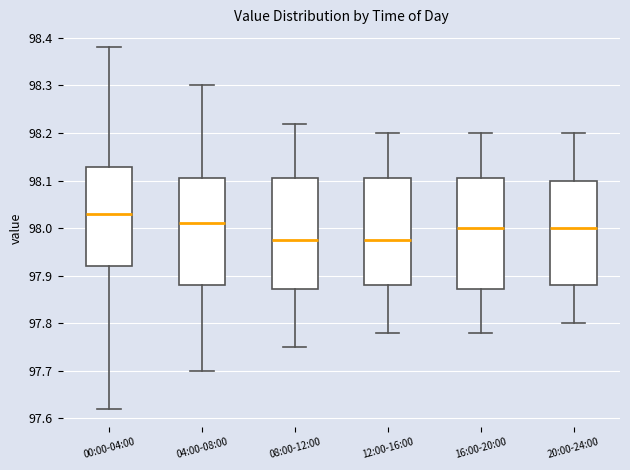

Reading left to right, read every box against the y-axis: the position of its median line, the range the box covers, and the ends of its whiskers. The values are not printed on the chart, so give them approximately, as read against the axis.

00:00-04:00: median 98.03, box 97.92 to 98.13, whiskers 97.62 to 98.38
04:00-08:00: median 98.01, box 97.88 to 98.11, whiskers 97.70 to 98.30
08:00-12:00: median 97.98, box 97.87 to 98.11, whiskers 97.75 to 98.22
12:00-16:00: median 97.98, box 97.88 to 98.11, whiskers 97.78 to 98.20
16:00-20:00: median 98.00, box 97.87 to 98.11, whiskers 97.78 to 98.20
20:00-24:00: median 98.00, box 97.88 to 98.10, whiskers 97.80 to 98.20